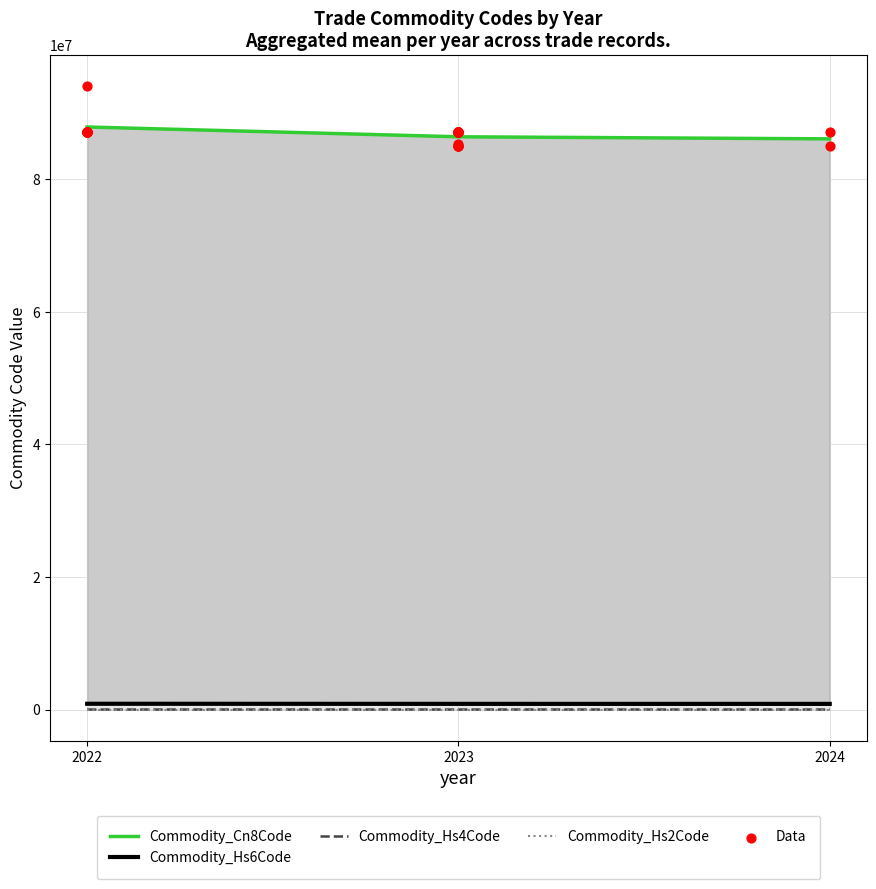

Which series reaches the maximum Y coordinate?

Commodity_Cn8Code